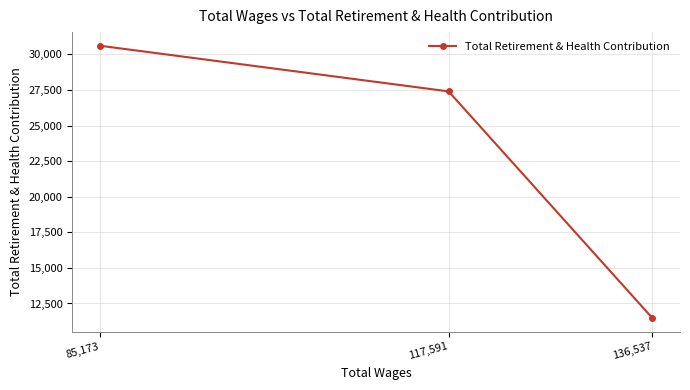

Between 85,173 and 117,591, which is larger?

85,173